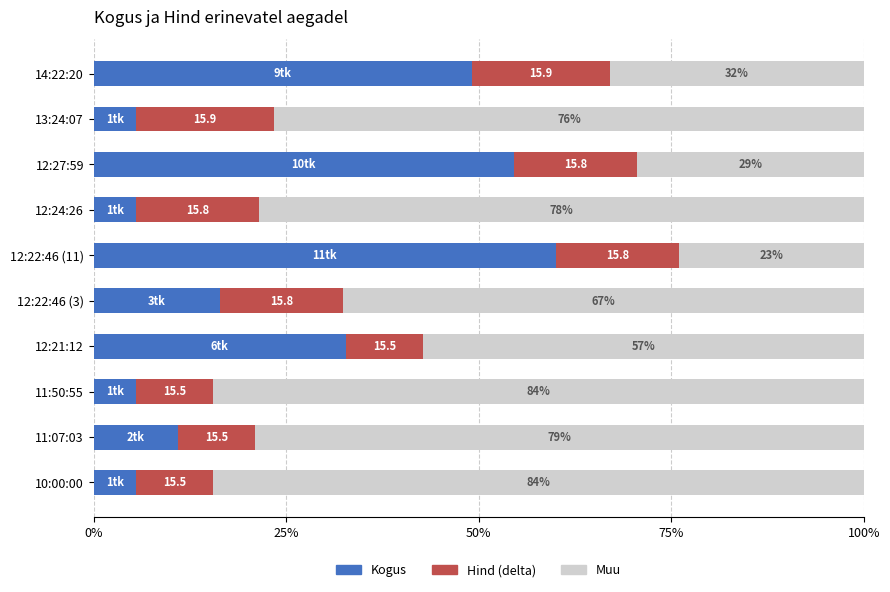

What are all the series names shown in the legend?

Kogus, Hind (delta), Muu